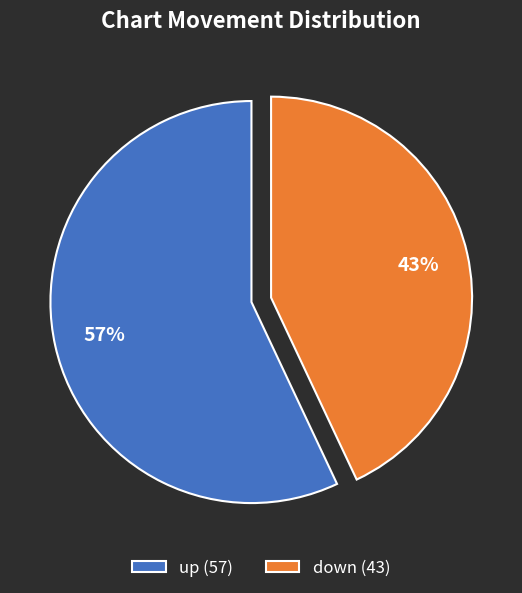

To the nearest percent, what is the combined percentage of up and down?

100%